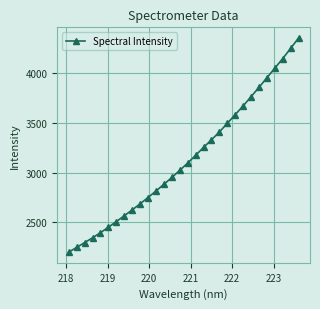

What is the average value?

3138.4